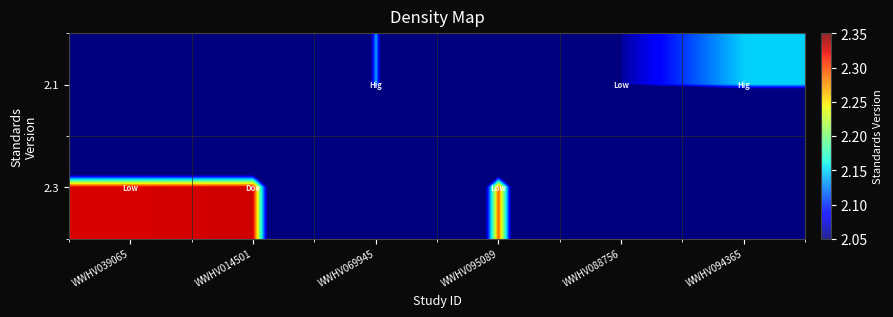

How many categories are shown in the chart?

6